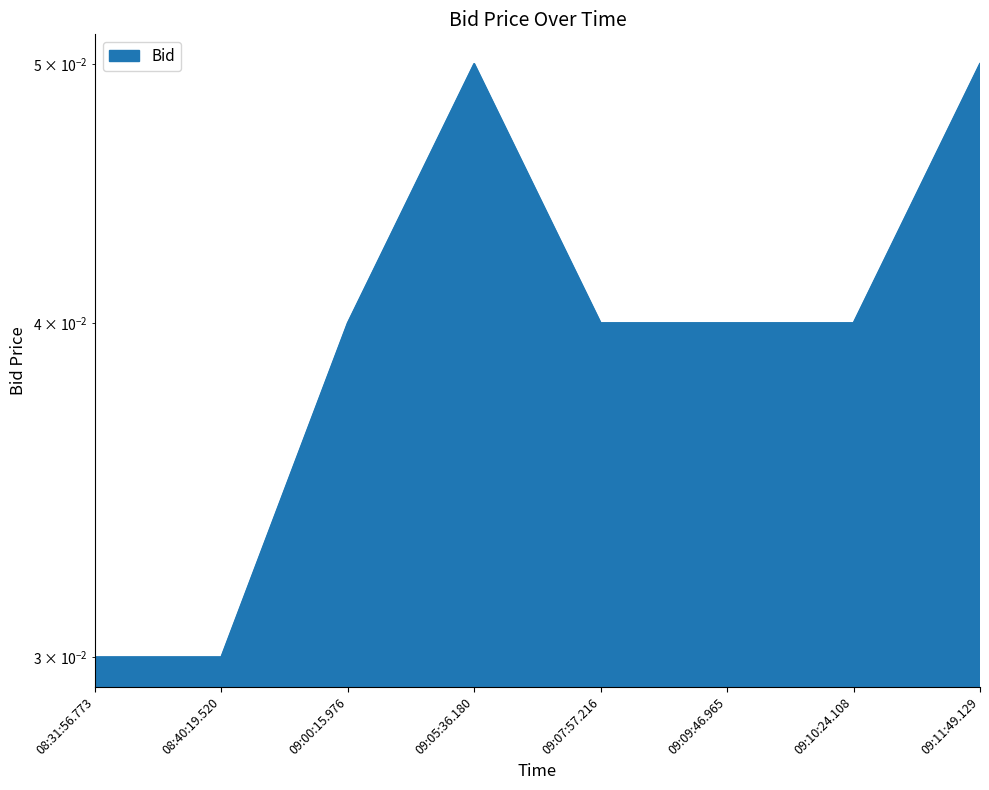

Where is the data nearest to the value 0?

08:31:56.773